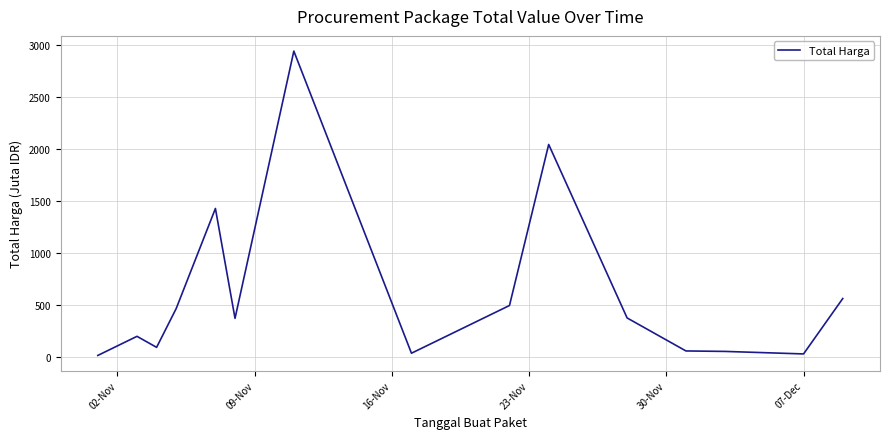

What is the difference between the maximum and minimum values?

2926.2